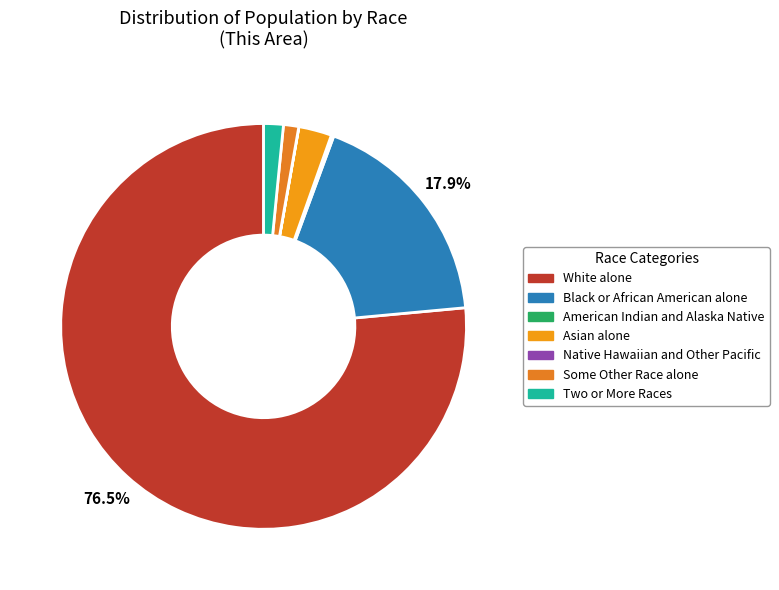

Which category has the biggest portion of the pie?

White alone